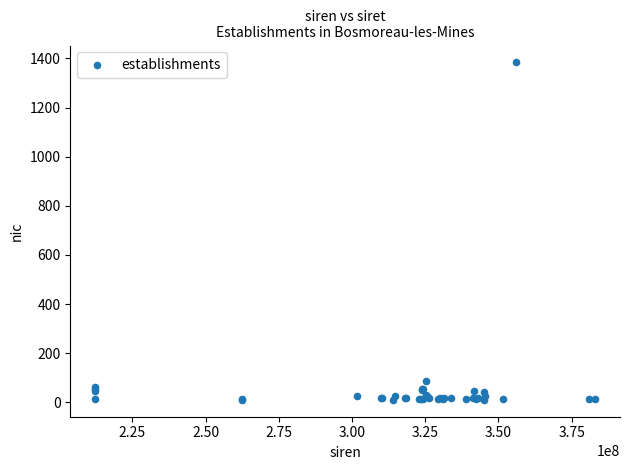

What Y value in the scatter plot is closest to 697?

85